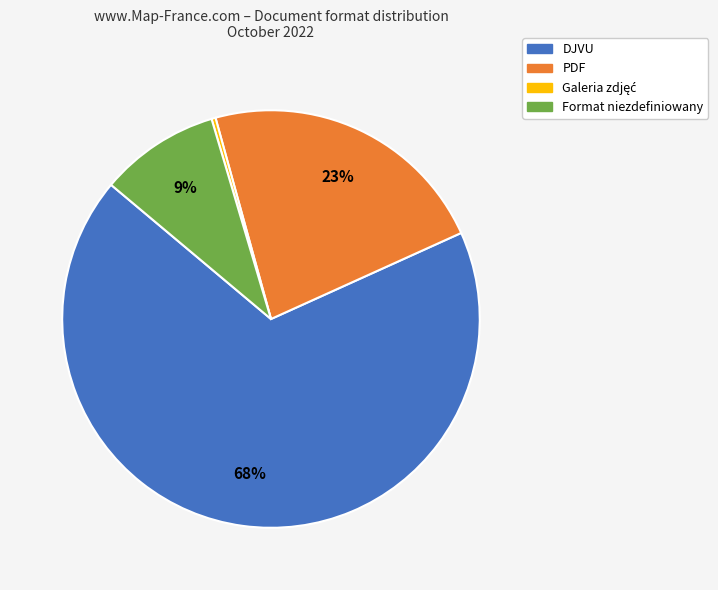

To the nearest percent, what is the average slice percentage?

25%